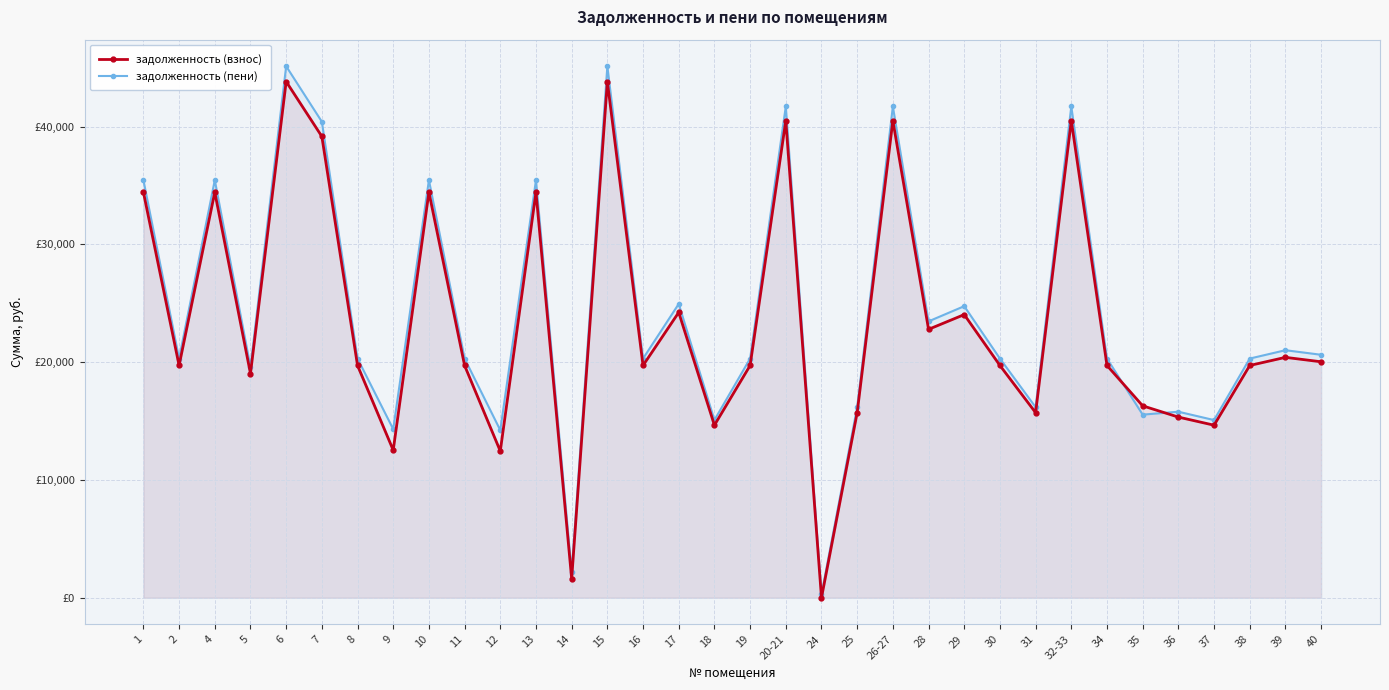

What is the total value across all series at 9?

26846.0